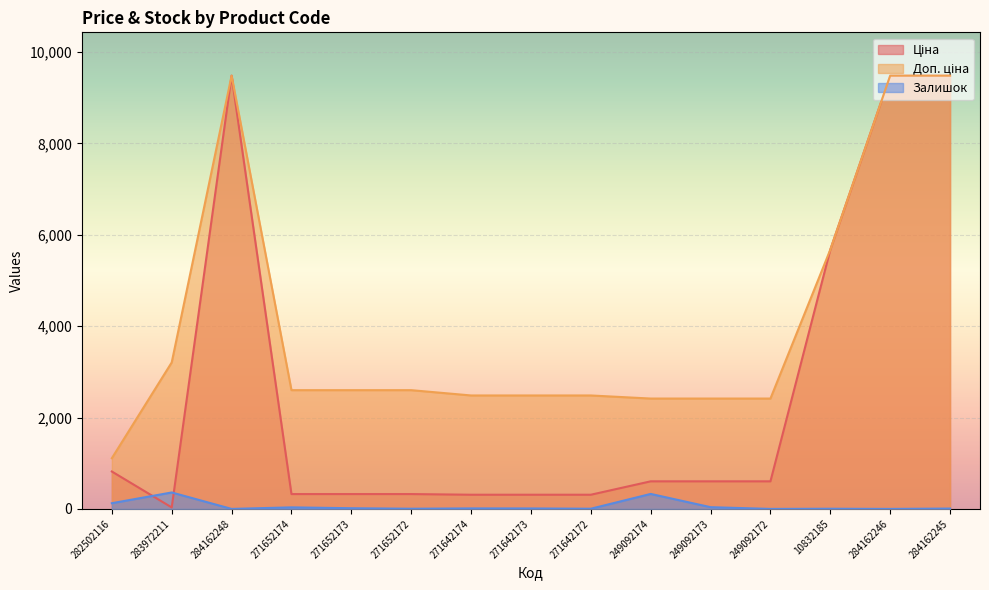

At 271652173, list the series in order from largest to smallest.

Доп. ціна, Ціна, Залишок